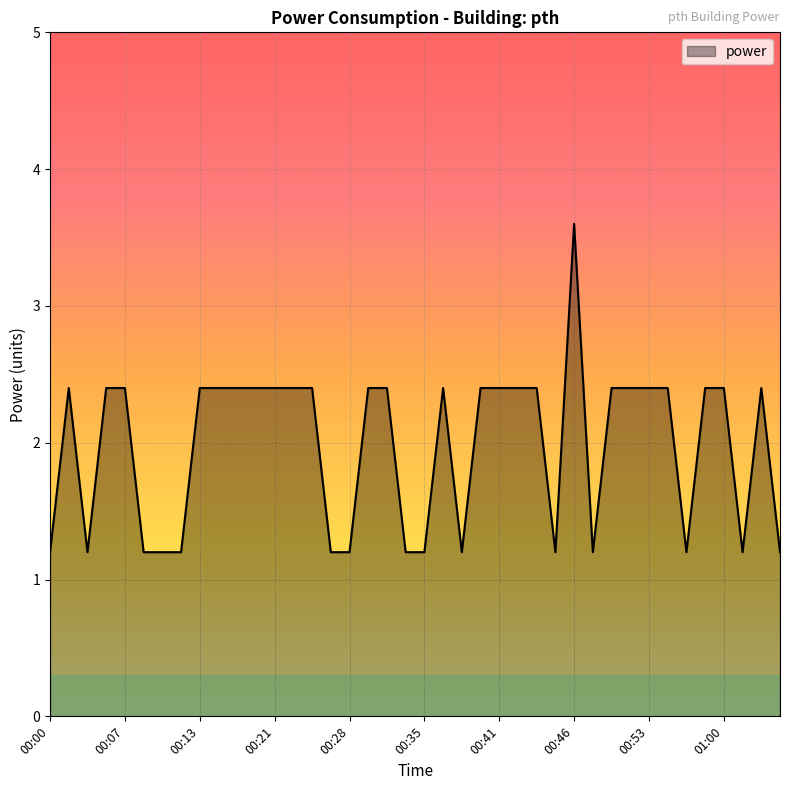

What is the maximum value shown in the chart?

3.6